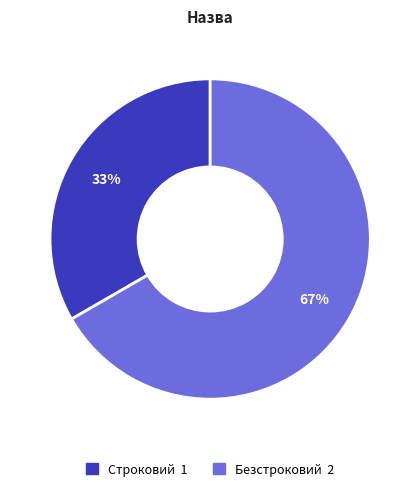

Which has a higher value, Безстроковий or Строковий?

Безстроковий